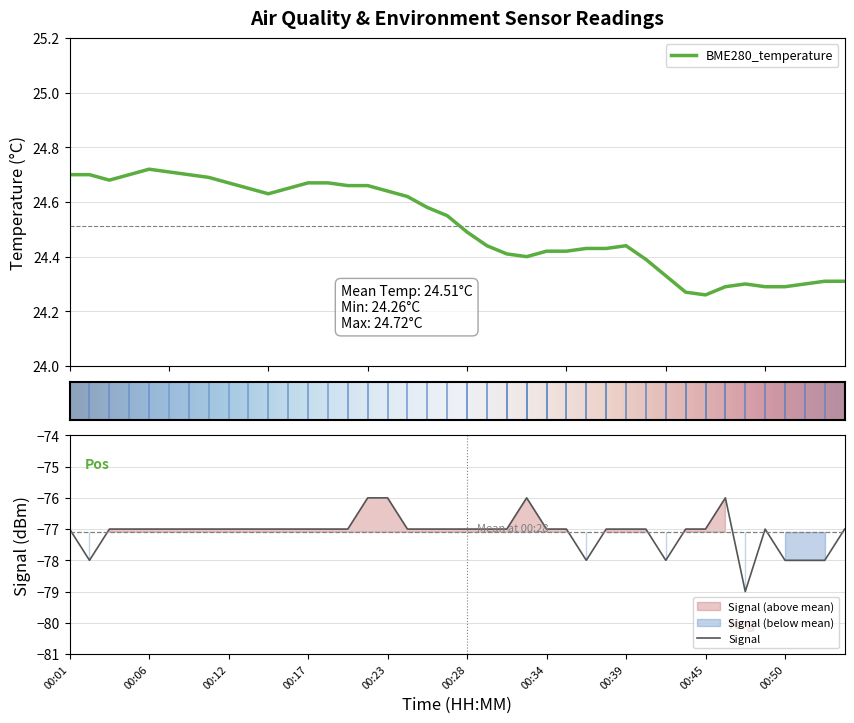

What is the value of the BME280_temperature point at the 15th from the left?

24.7